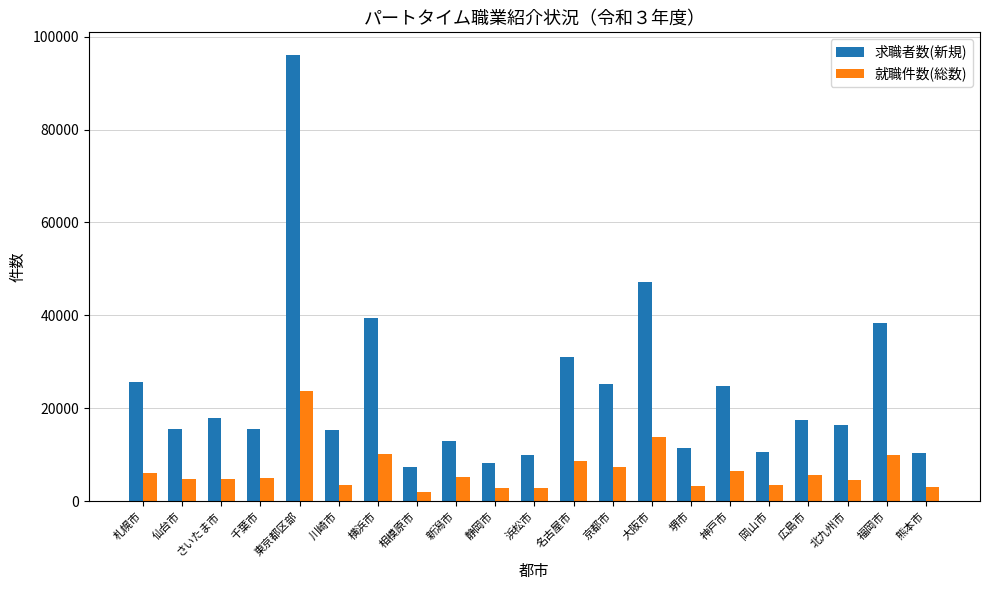

Which series has the largest total across all categories?

求職者数(新規)